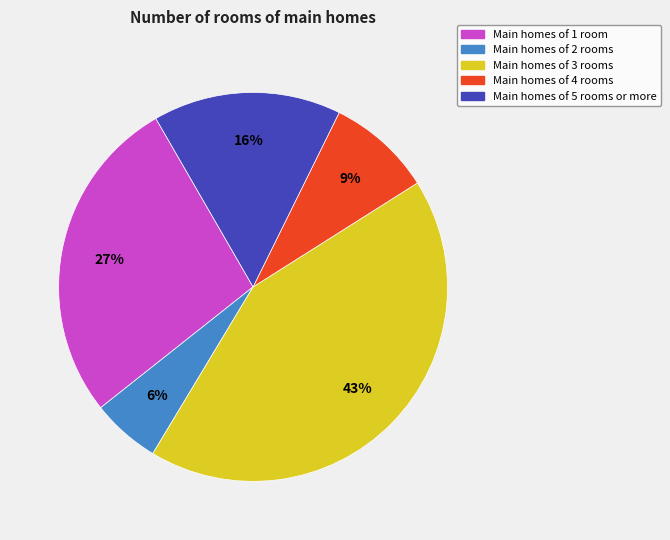

To the nearest percent, what is the average slice percentage?

20%